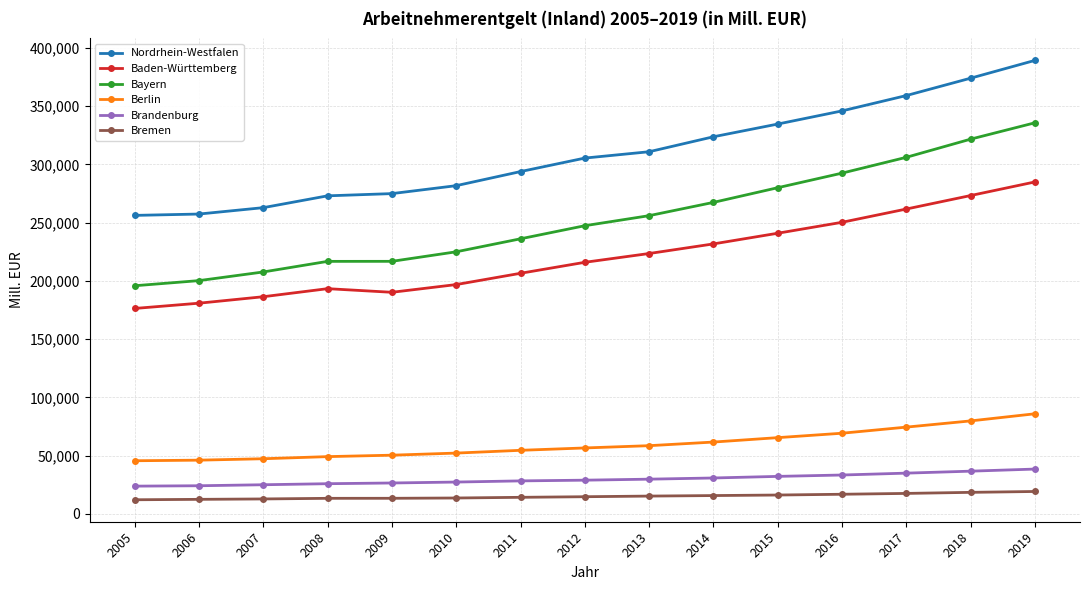

The value of Baden-Württemberg at 2017 is 261758.6. True or false?

True